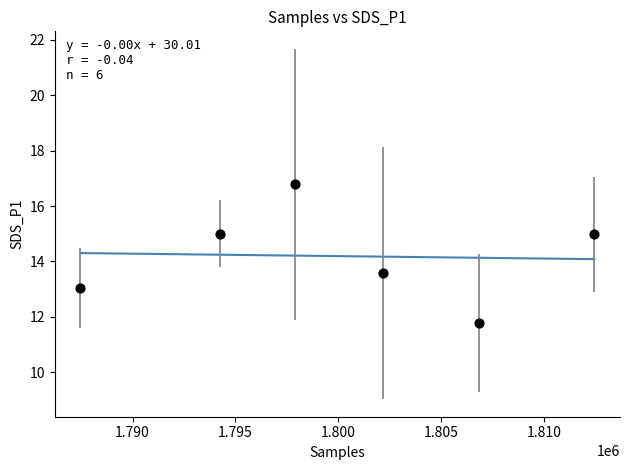

What Y value in the scatter plot is closest to 14?

13.6